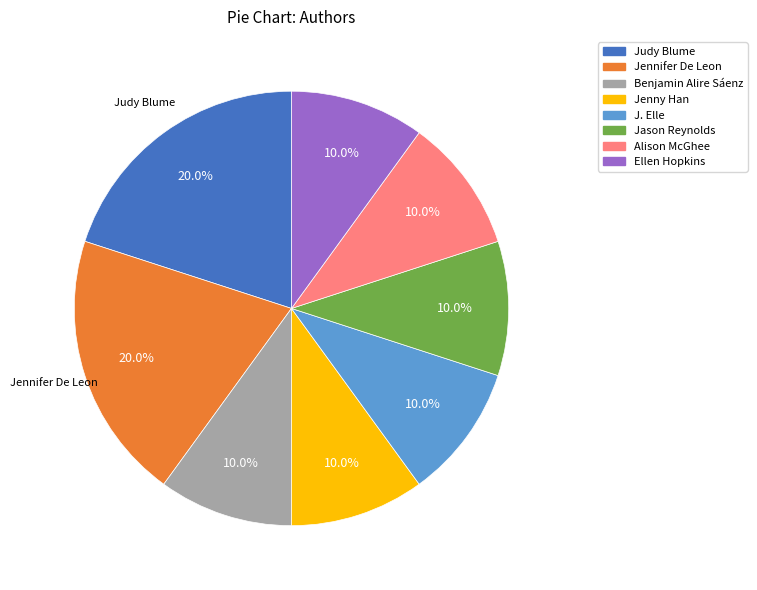

Count the number of slices in the pie.

8